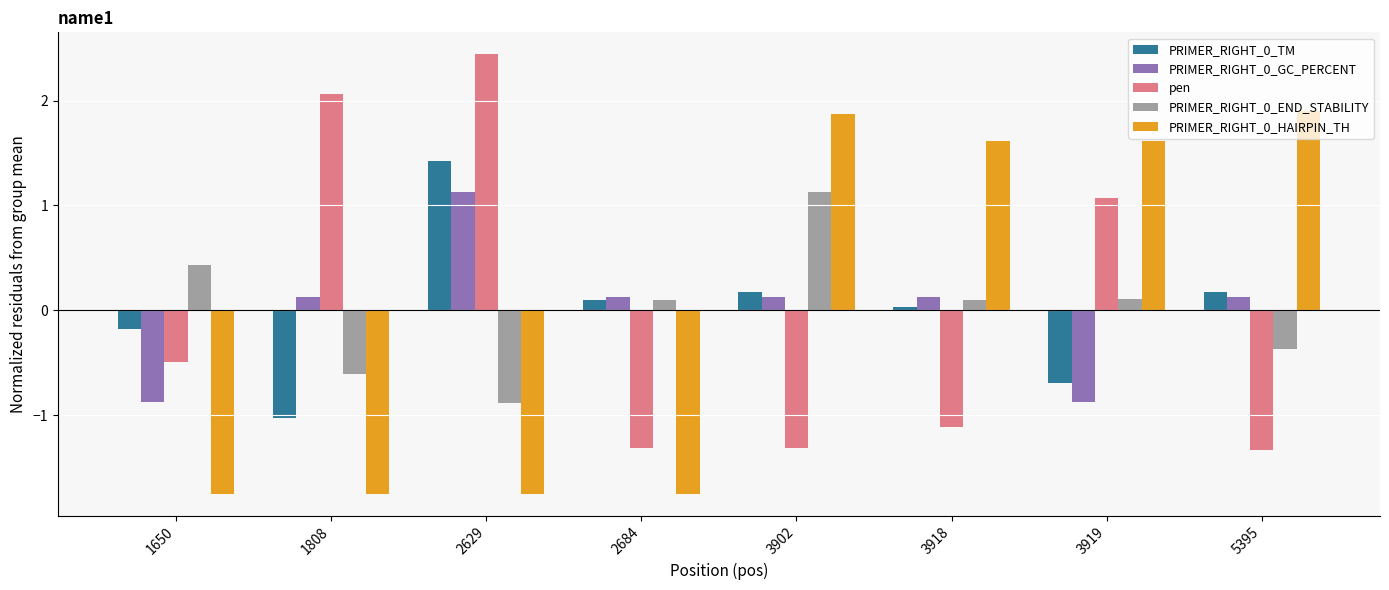

How many bars are there in each group?

5